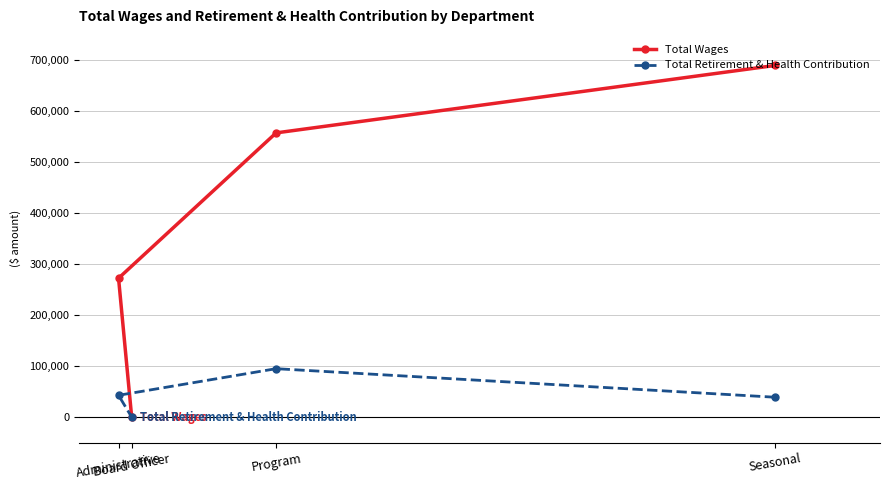

True or false: Total Wages and Total Retirement & Health Contribution cross at least once.

False